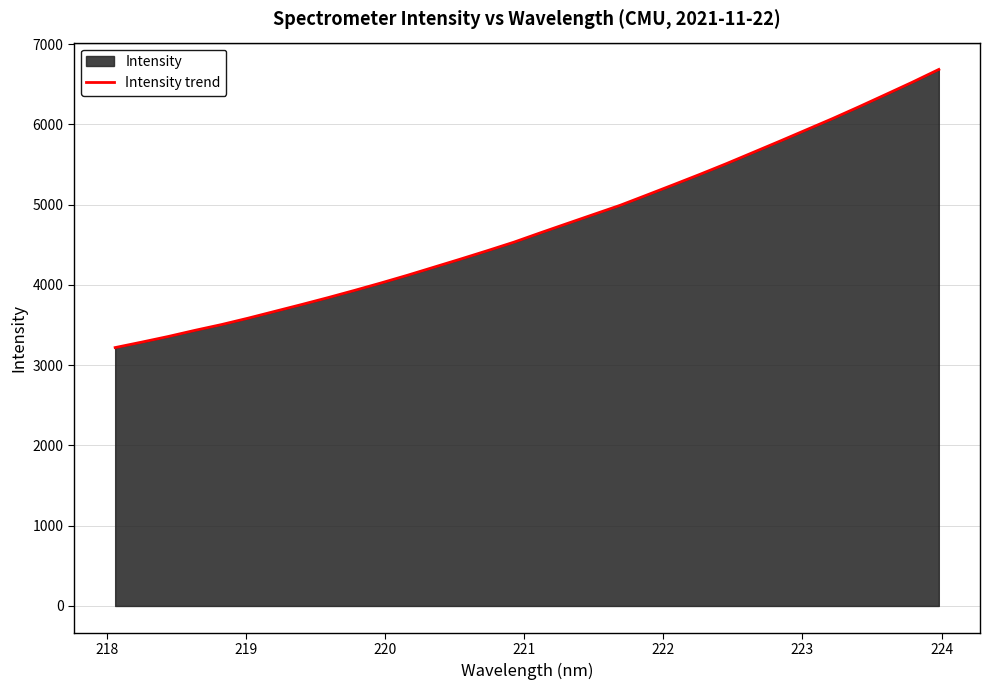

What is the maximum value shown in the chart?

6683.4